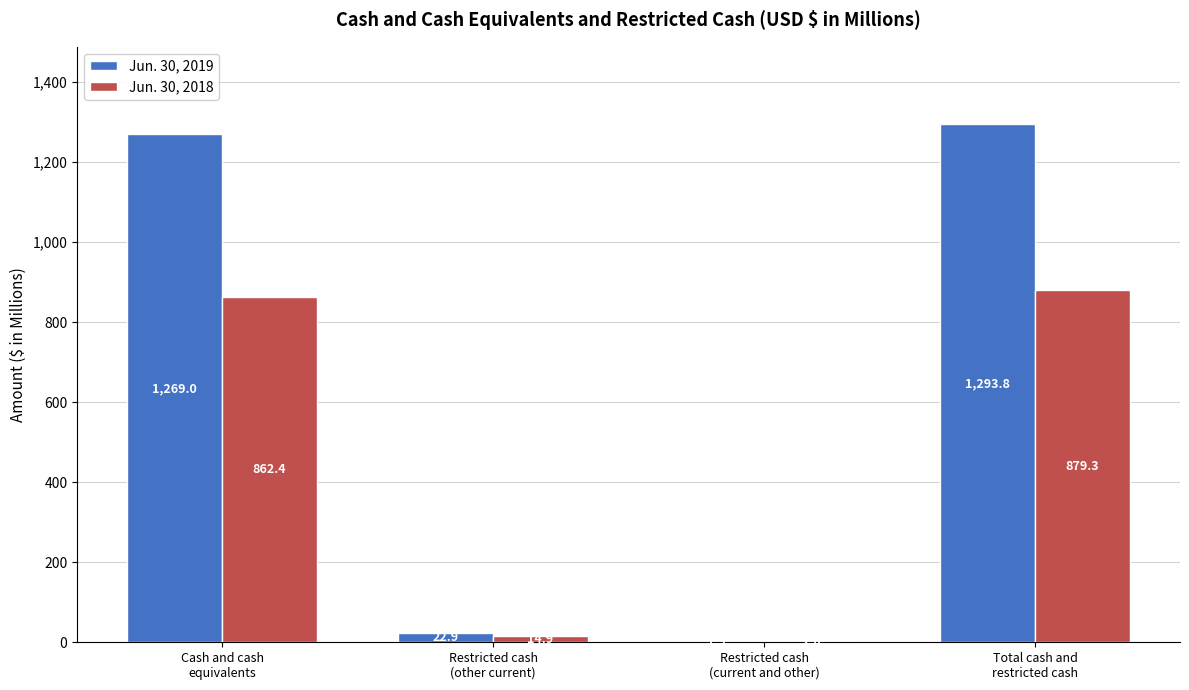

Which series has the largest total across all categories?

Jun. 30, 2019